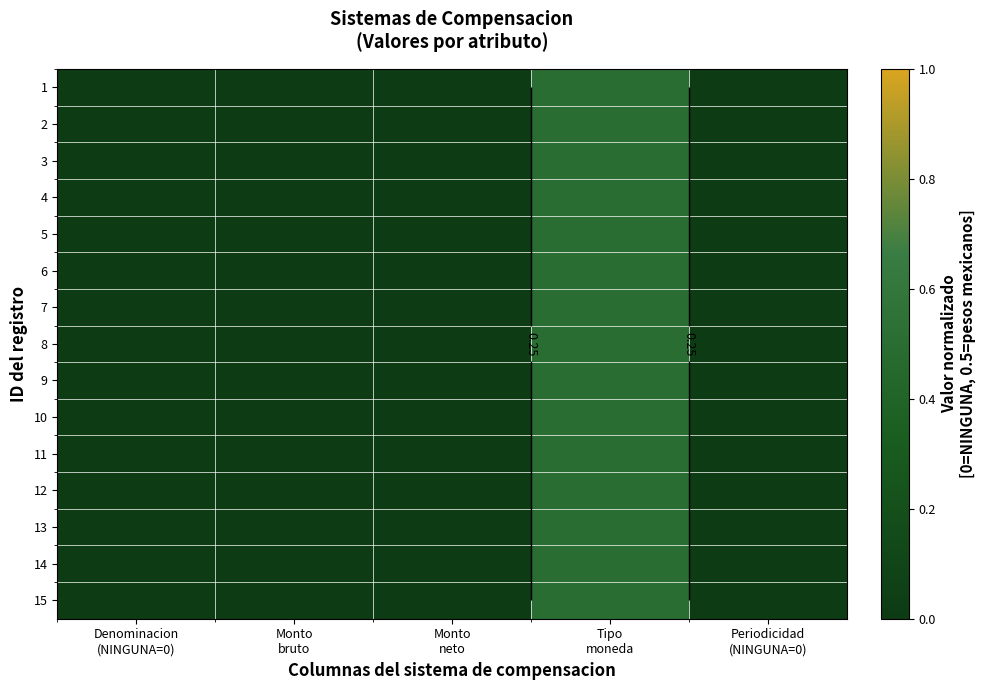

Is it true that 9 equals 0.0 at Monto neto?

True